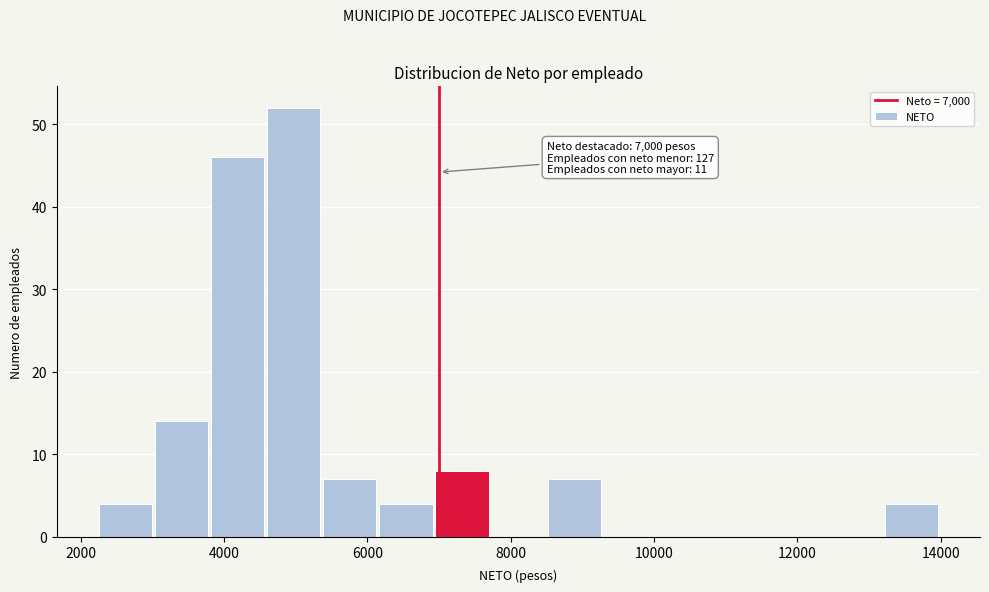

Around what value on the x-axis is the tallest bar? Give the approximate position of its centre, as read against the axis.

5000